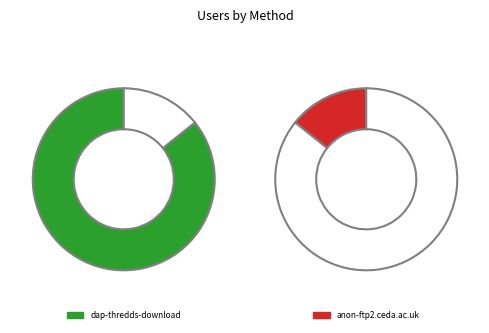

What is the largest slice in the pie chart?

dap-thredds-download